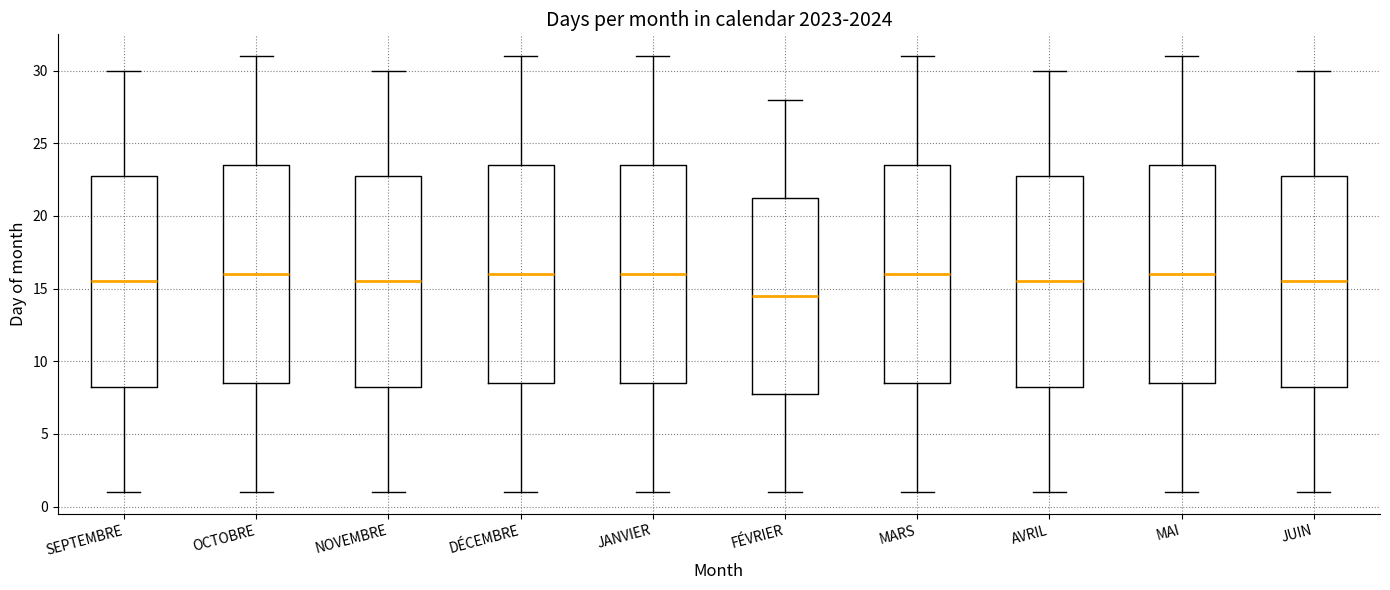

Reading left to right, read every box against the y-axis: the position of its median line, the range the box covers, and the ends of its whiskers. The values are not printed on the chart, so give them approximately, as read against the axis.

SEPTEMBRE: median 15.5, box 8.5 to 23.0, whiskers 1.0 to 30.0
OCTOBRE: median 16.0, box 8.5 to 23.5, whiskers 1.0 to 31.0
NOVEMBRE: median 15.5, box 8.5 to 23.0, whiskers 1.0 to 30.0
DÉCEMBRE: median 16.0, box 8.5 to 23.5, whiskers 1.0 to 31.0
JANVIER: median 16.0, box 8.5 to 23.5, whiskers 1.0 to 31.0
FÉVRIER: median 14.5, box 8.0 to 21.5, whiskers 1.0 to 28.0
MARS: median 16.0, box 8.5 to 23.5, whiskers 1.0 to 31.0
AVRIL: median 15.5, box 8.5 to 23.0, whiskers 1.0 to 30.0
MAI: median 16.0, box 8.5 to 23.5, whiskers 1.0 to 31.0
JUIN: median 15.5, box 8.5 to 23.0, whiskers 1.0 to 30.0